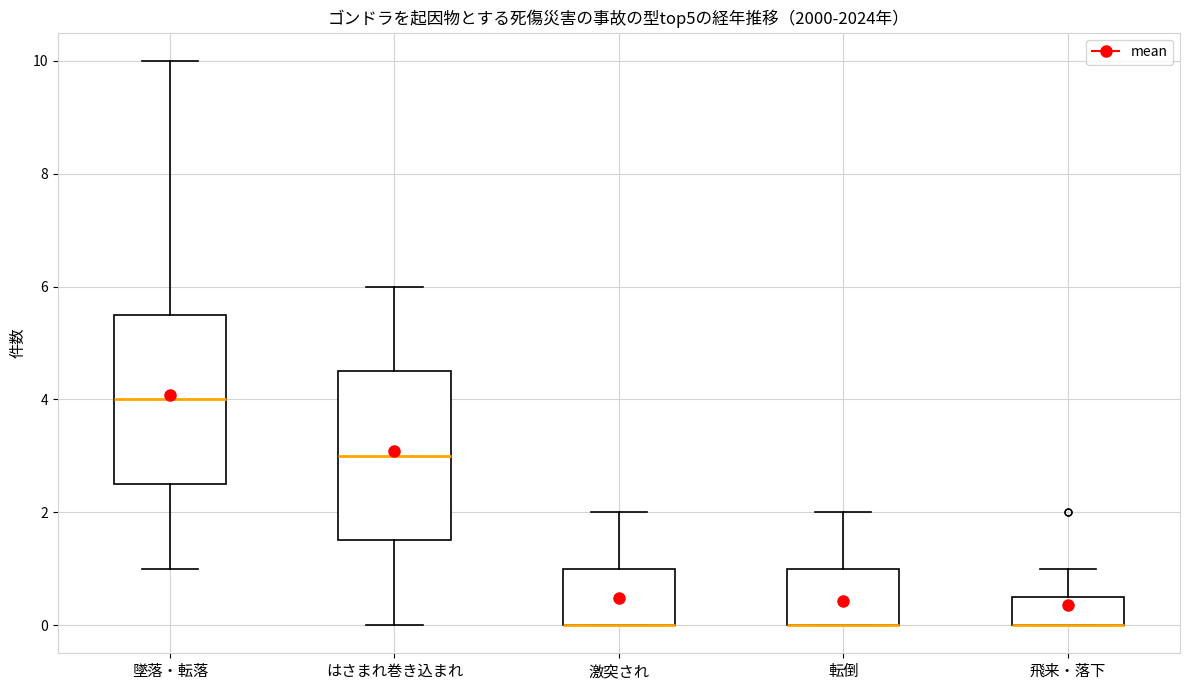

Where is the upper edge of the box for 墜落・転落 on the y-axis? The values are not printed on the chart, so give them approximately, as read against the axis.

5.6